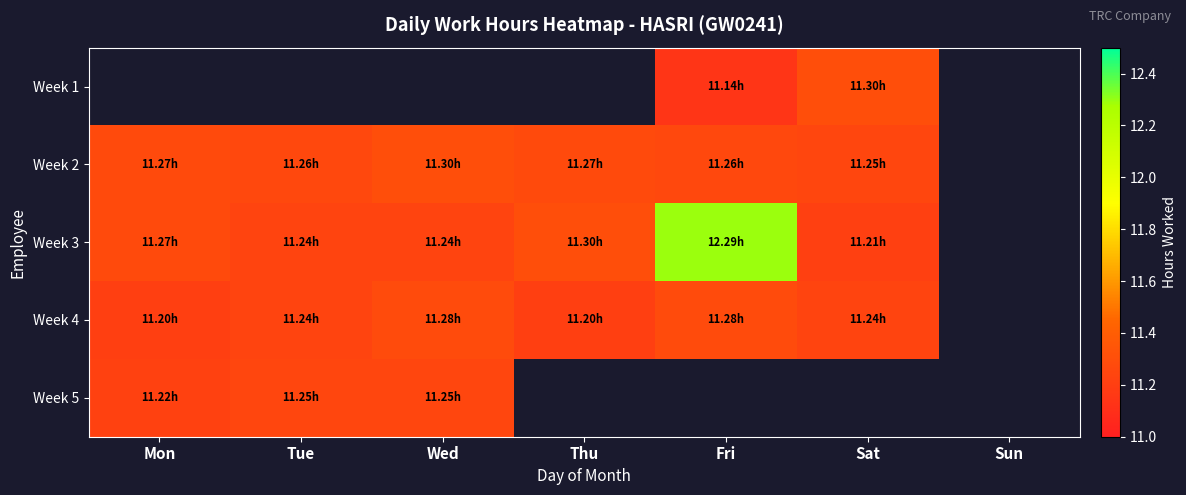

True or false: Week 2 has a value of 7.7 at Fri.

False